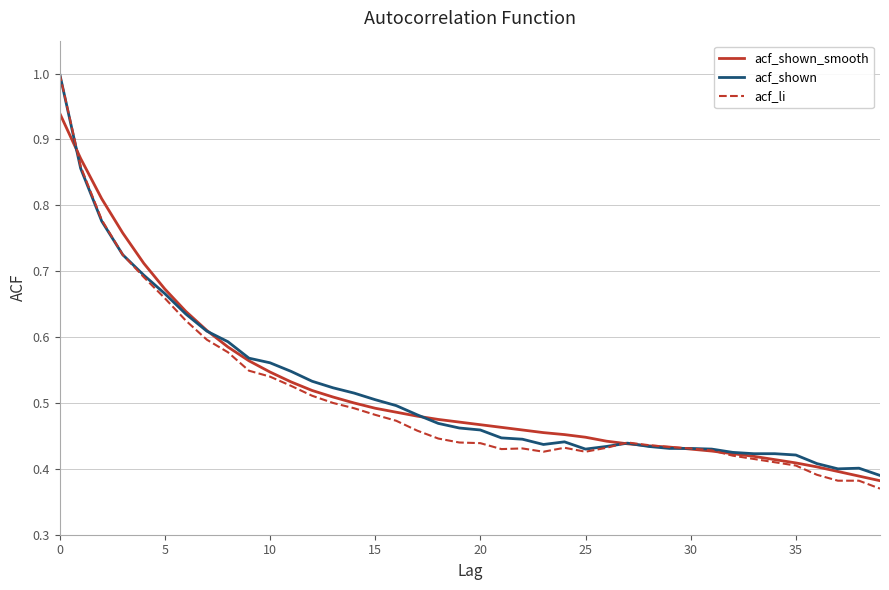

What is the maximum value shown in the chart?

1.0